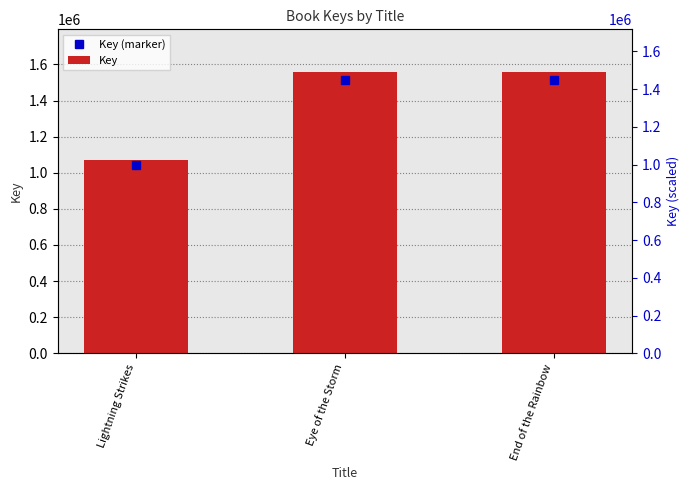

What is the ratio of the value at Lightning Strikes to the value at End of the Rainbow?

0.7